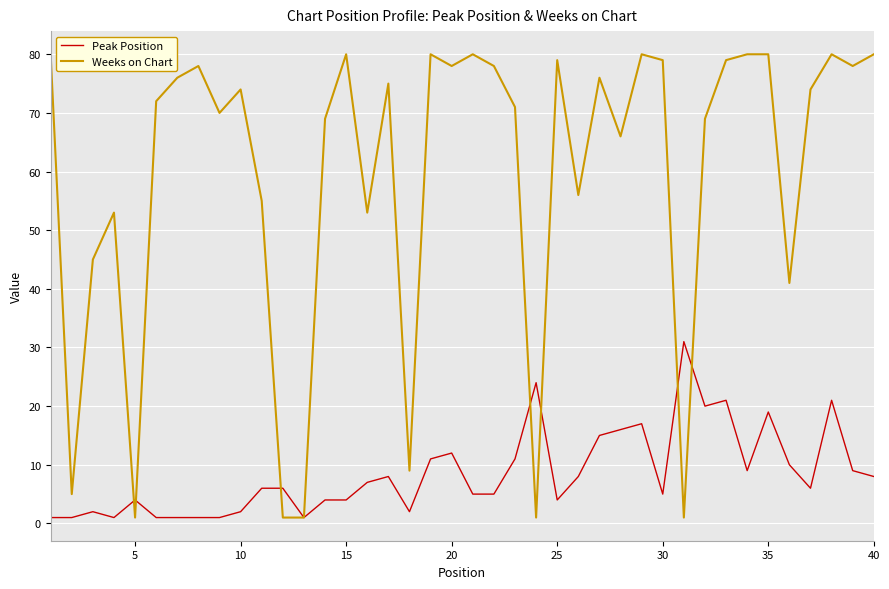

Which series has the widest spread of values?

Weeks on Chart